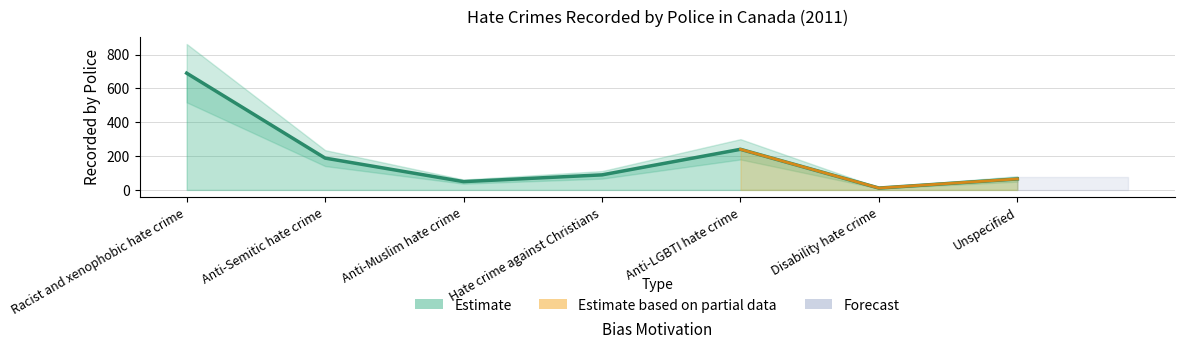

Reading left to right, what are all the values shown in this chart?

690	188	49	89	240	11	65